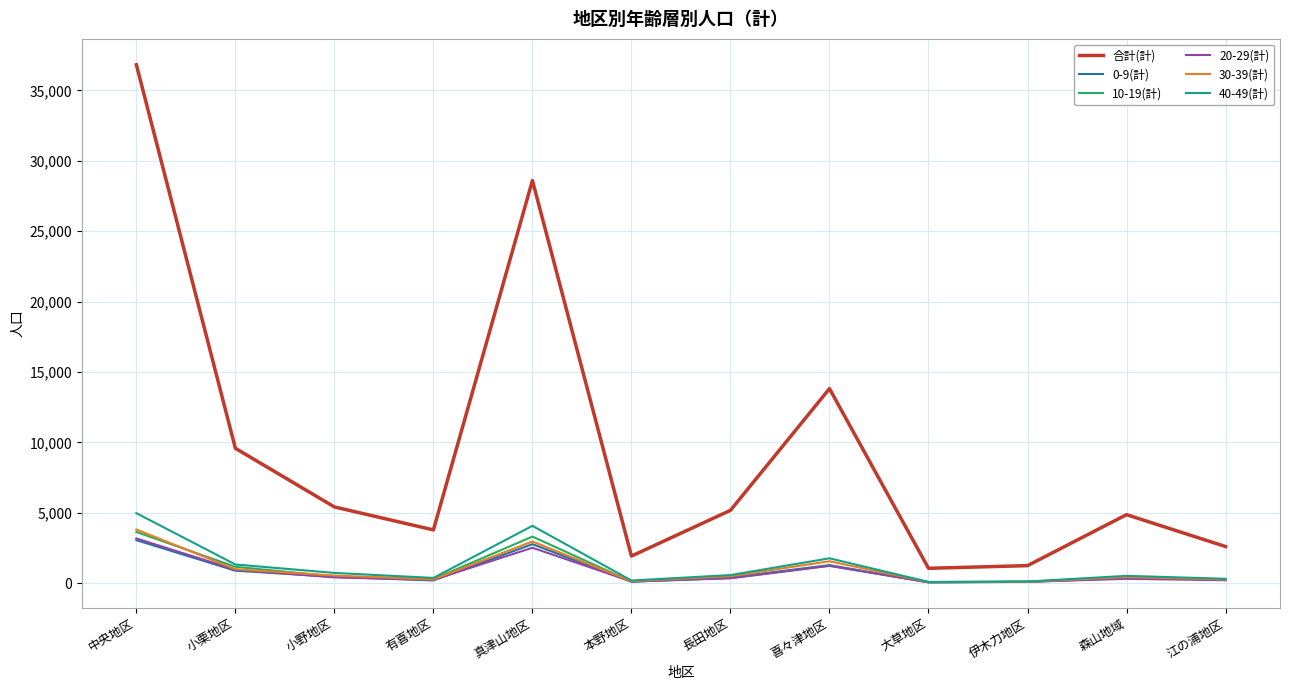

True or false: 10-19(計) and 合計(計) intersect in this chart.

False